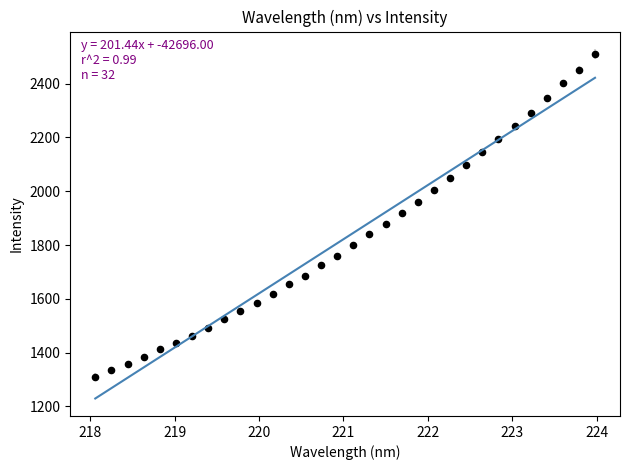

What is the range of X values (max minus min)?

5.9